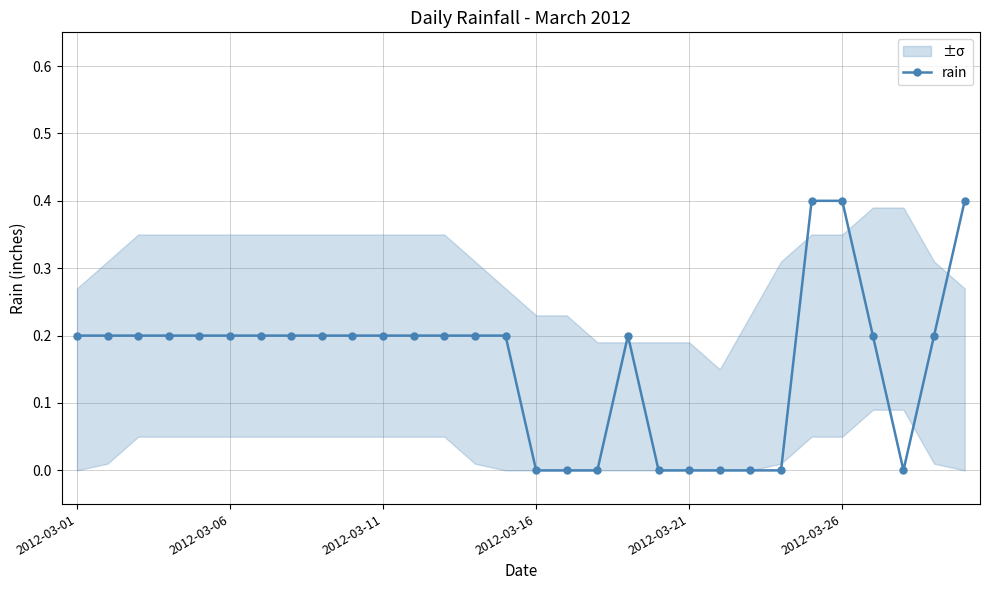

Count the number of data series in this chart.

1